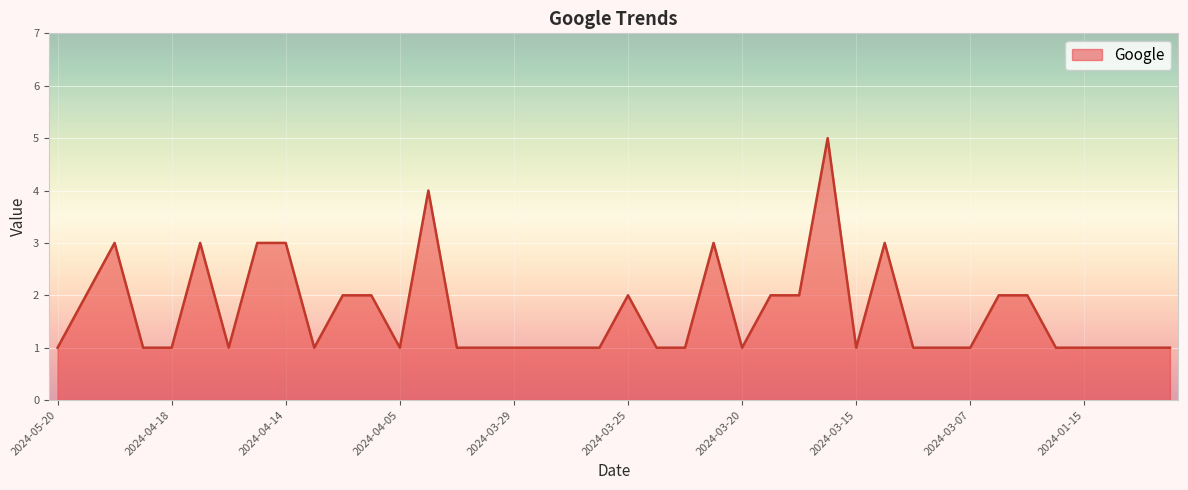

What is the difference between the maximum and minimum values?

4